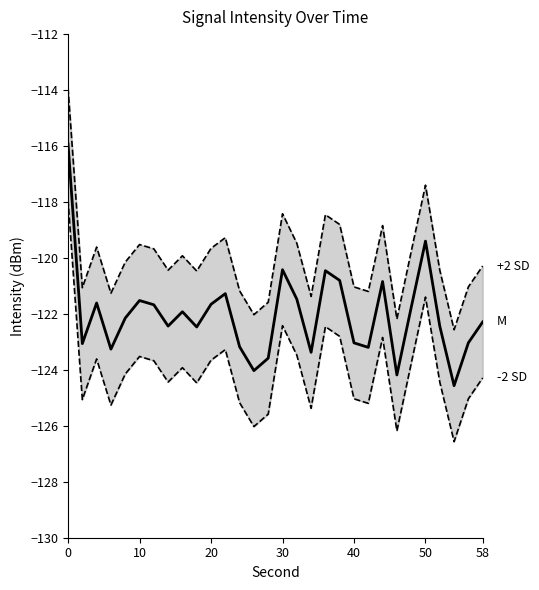

True or false: -2 SD and +2 SD intersect in this chart.

False